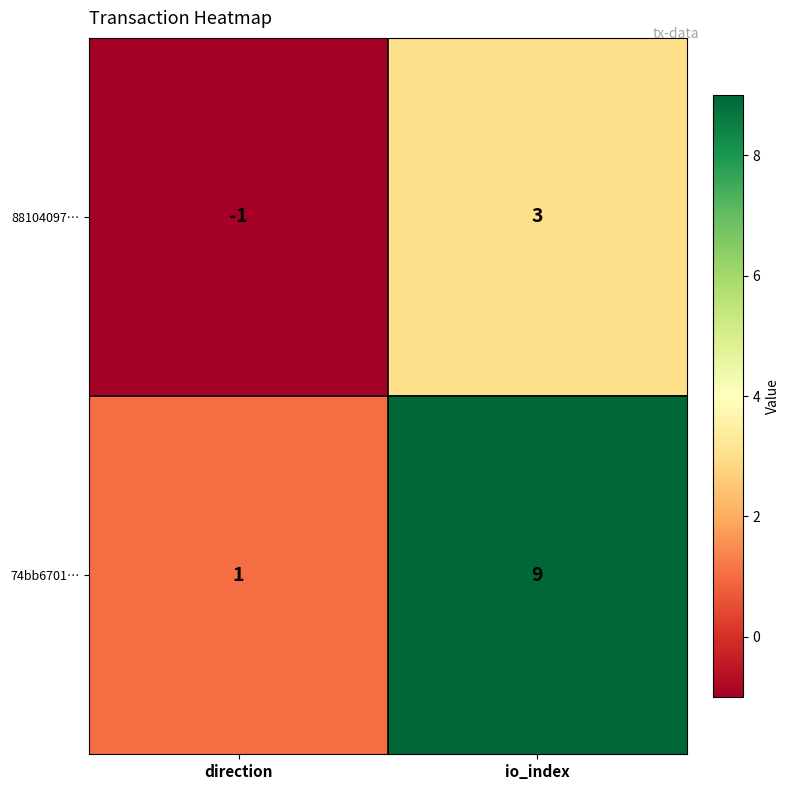

At io_index, list the series in order from largest to smallest.

74bb6701…, 88104097…